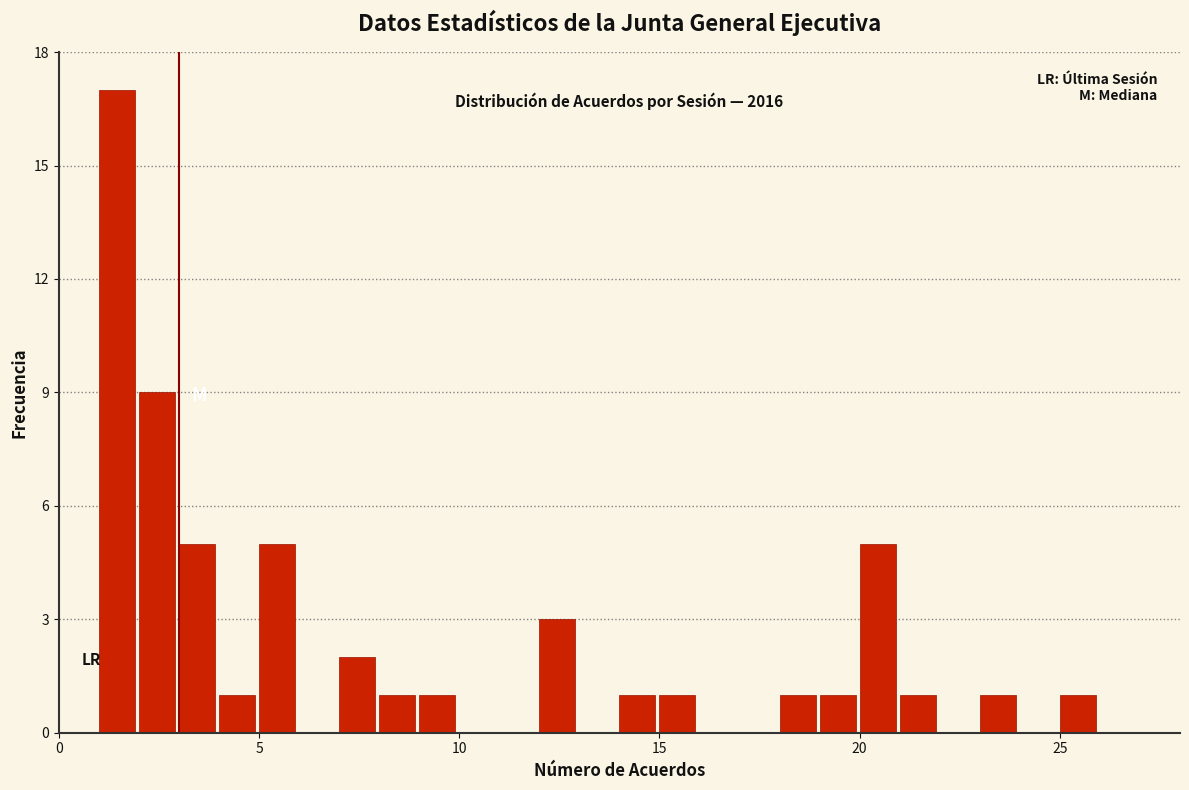

Read against the x-axis, roughly where is the centre of the tallest bar?

1.5